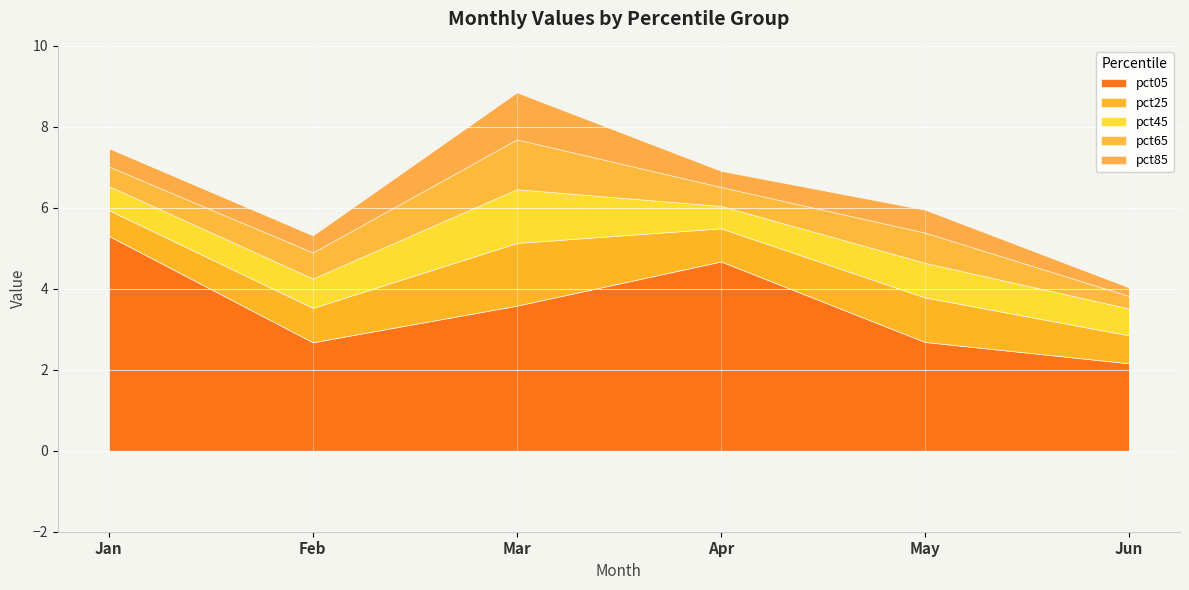

What are all the series names shown in the legend?

pct05, pct25, pct45, pct65, pct85